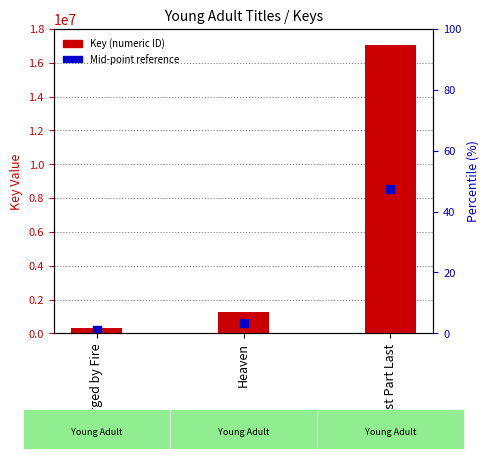

Which series contains the lowest Y value?

Mid-point reference